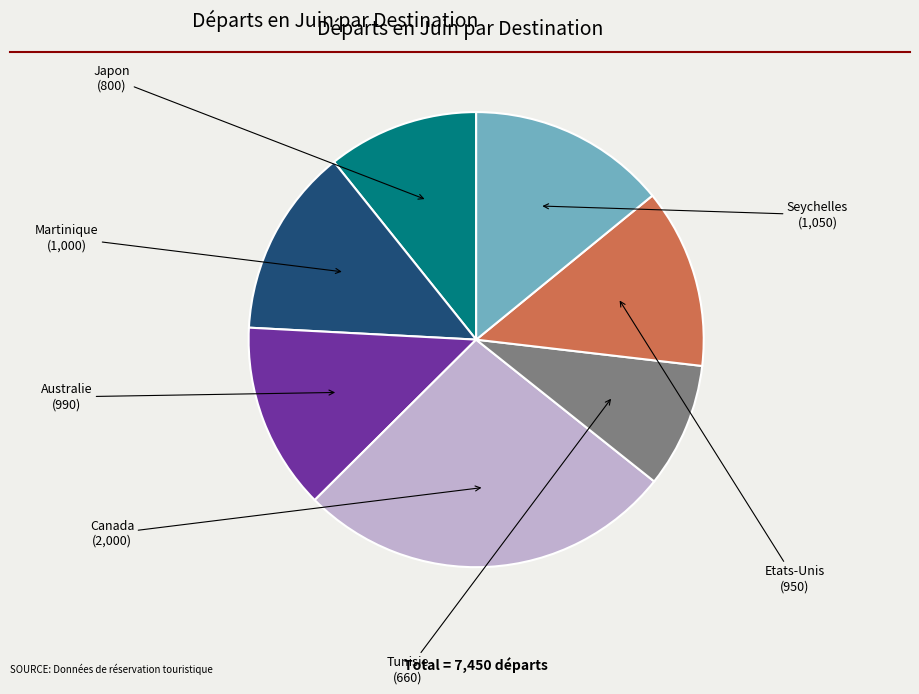

Is there any slice that represents more than half of the pie?

No